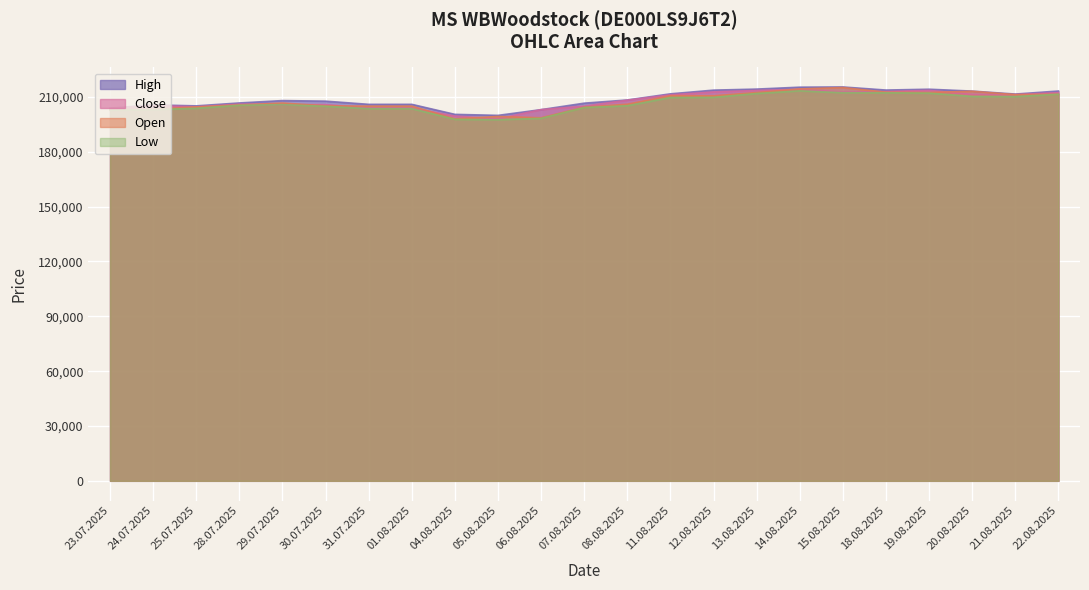

True or false: High and Open intersect in this chart.

False